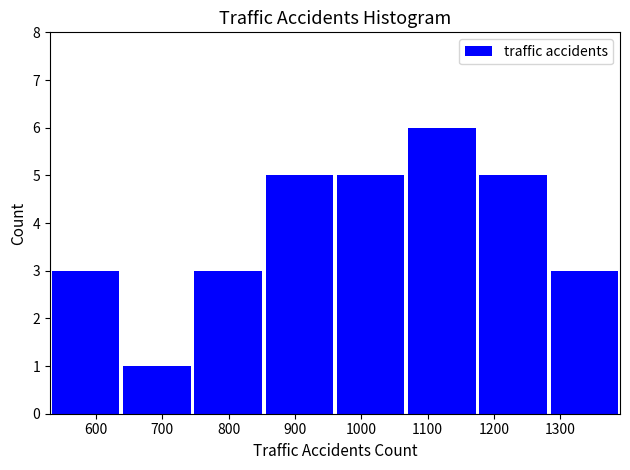

Reading left to right, transcribe this chart: for each bar, give the range it covers on the x-axis and its height. Neither the bar edges nor the heights are printed on the chart, so give them approximately, as read against the axes.

530 to 640: 3
640 to 750: 1
750 to 850: 3
850 to 960: 5
960 to 1070: 5
1070 to 1180: 6
1180 to 1280: 5
1280 to 1390: 3